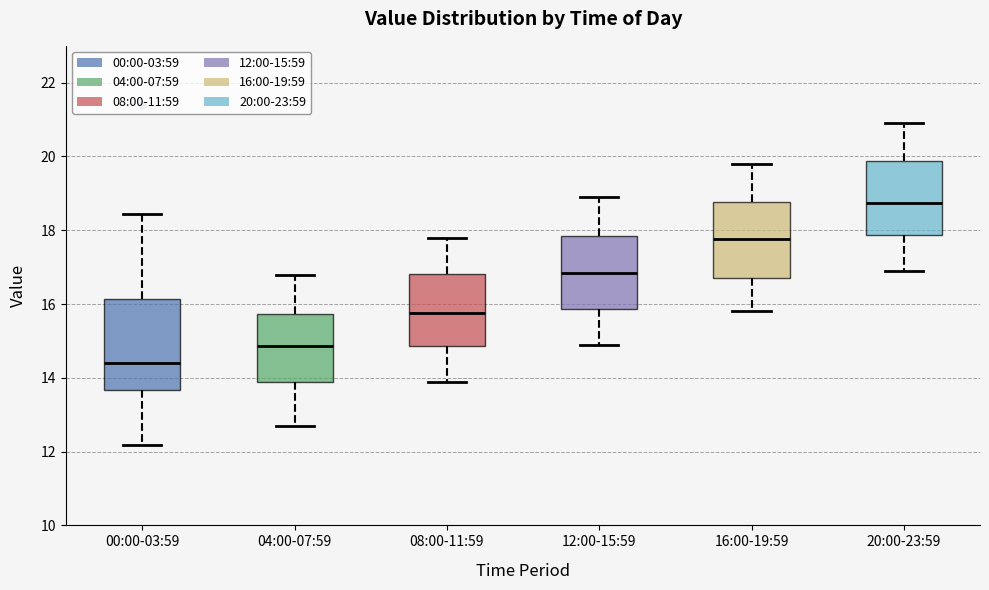

Reading left to right, read every box against the y-axis: the position of its median line, the range the box covers, and the ends of its whiskers. The values are not printed on the chart, so give them approximately, as read against the axis.

00:00-03:59: median 14.4, box 13.6 to 16.2, whiskers 12.2 to 18.4
04:00-07:59: median 14.8, box 13.8 to 15.8, whiskers 12.8 to 16.8
08:00-11:59: median 15.8, box 14.8 to 16.8, whiskers 14.0 to 17.8
12:00-15:59: median 16.8, box 15.8 to 17.8, whiskers 15.0 to 19.0
16:00-19:59: median 17.8, box 16.8 to 18.8, whiskers 15.8 to 19.8
20:00-23:59: median 18.8, box 17.8 to 19.8, whiskers 17.0 to 21.0